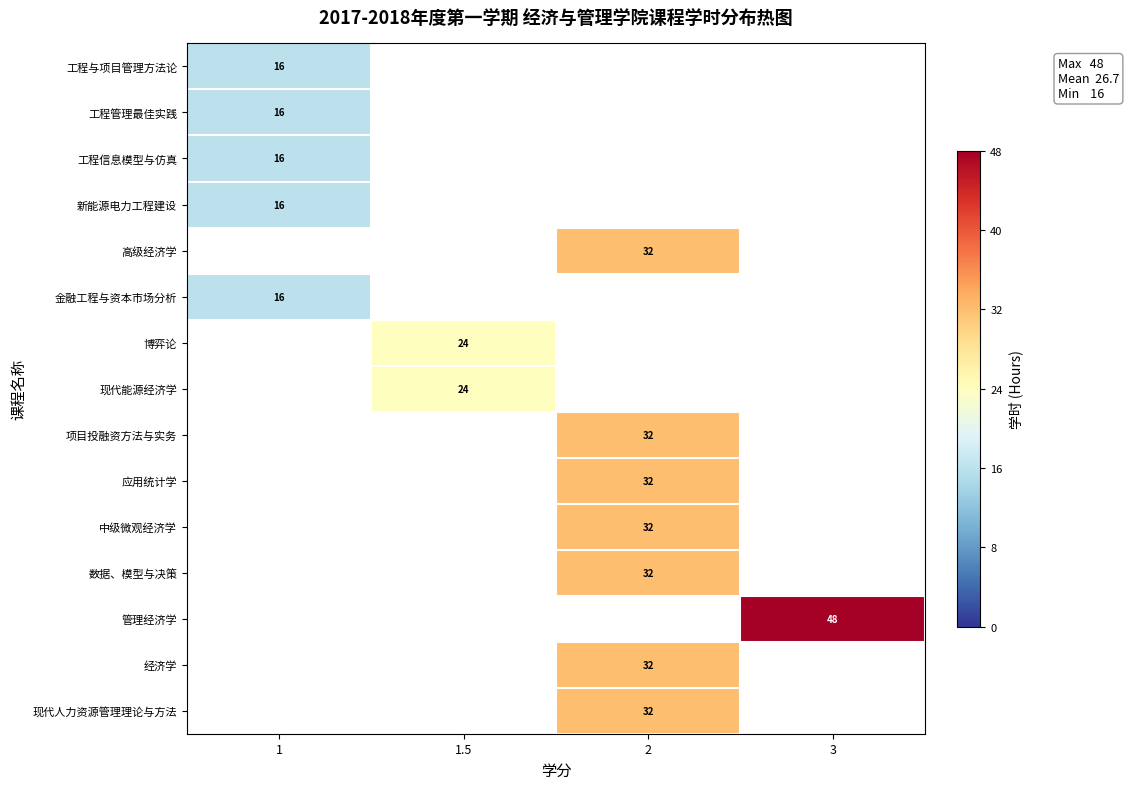

Which label corresponds to the largest value in the chart?

3